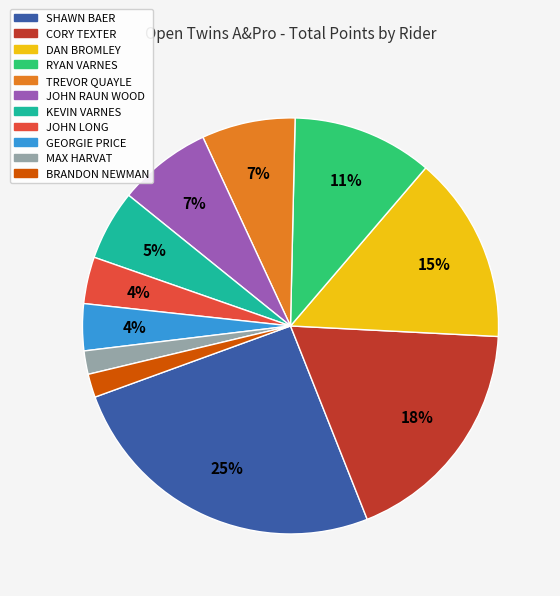

Does MAX HARVAT represent more than half of the total?

No